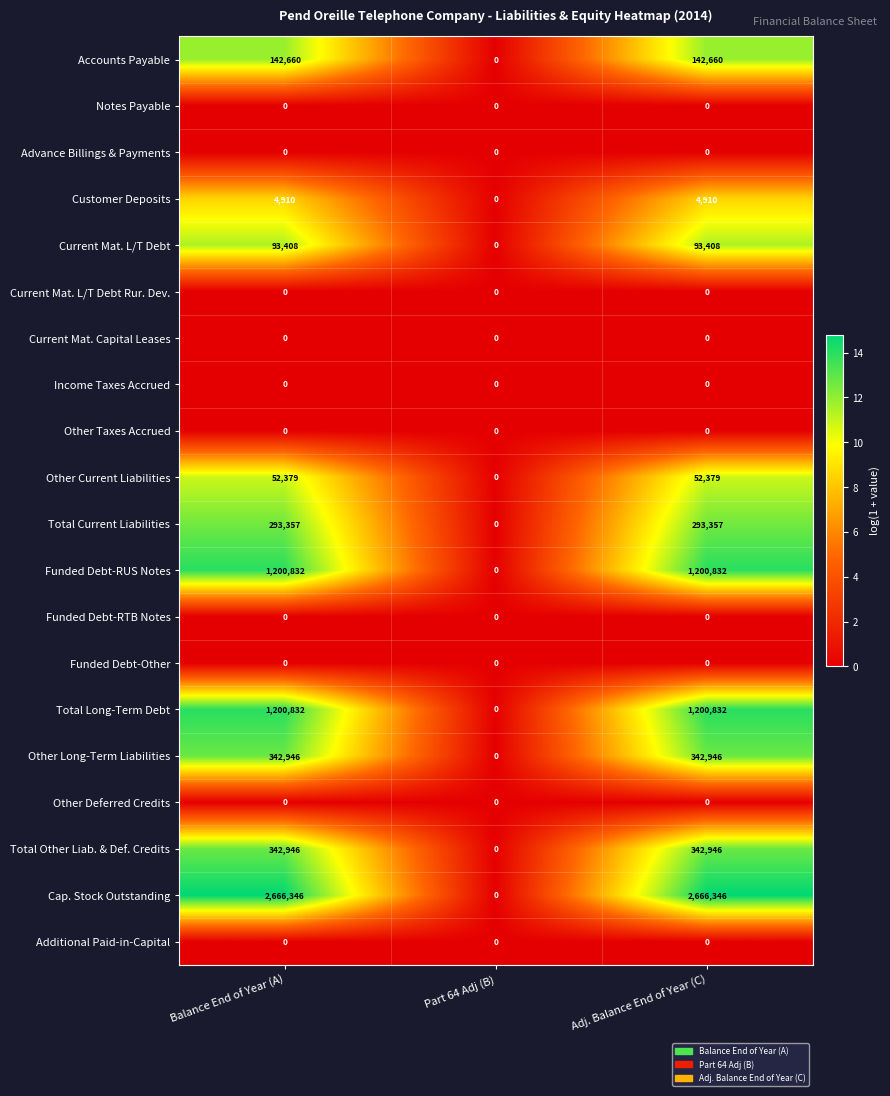

What is the sum of all Total Long-Term Debt values?

2401664